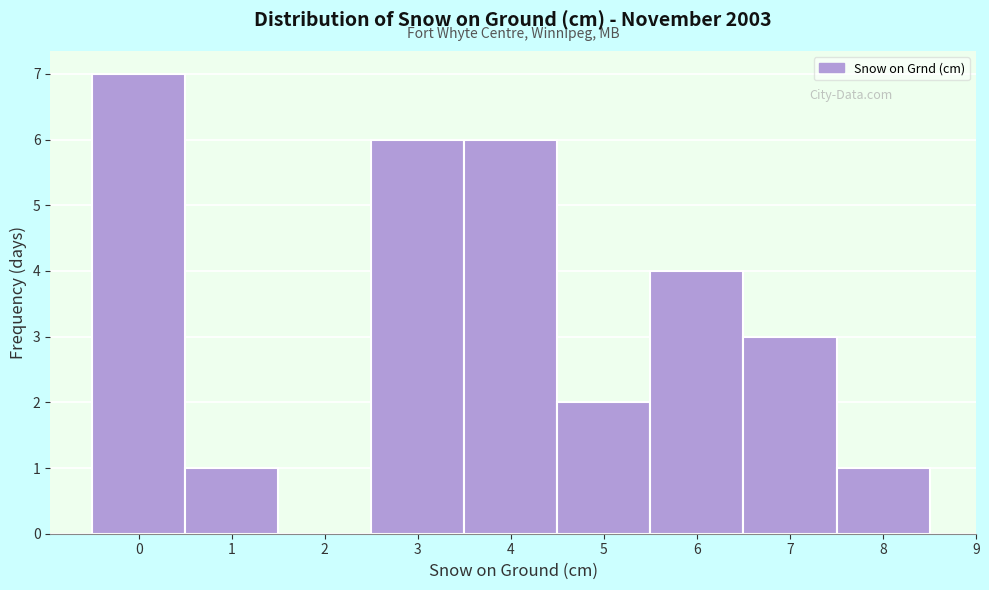

Reading left to right, transcribe this chart: for each bar, give the range it covers on the x-axis and its height. The values are not printed on the chart, so give them approximately, as read against the axis.

-0.5 to 0.5: 7
0.5 to 1.5: 1
1.5 to 2.5: 0
2.5 to 3.5: 6
3.5 to 4.5: 6
4.5 to 5.5: 2
5.5 to 6.5: 4
6.5 to 7.5: 3
7.5 to 8.5: 1